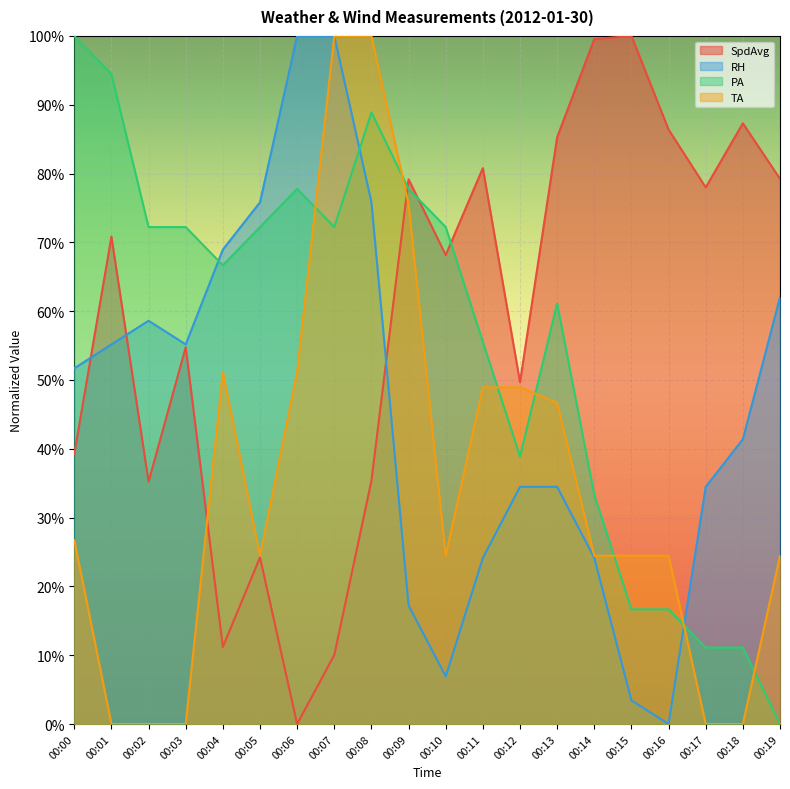

Is the value of PA at 00:01 greater than the value of RH at 00:18?

Yes